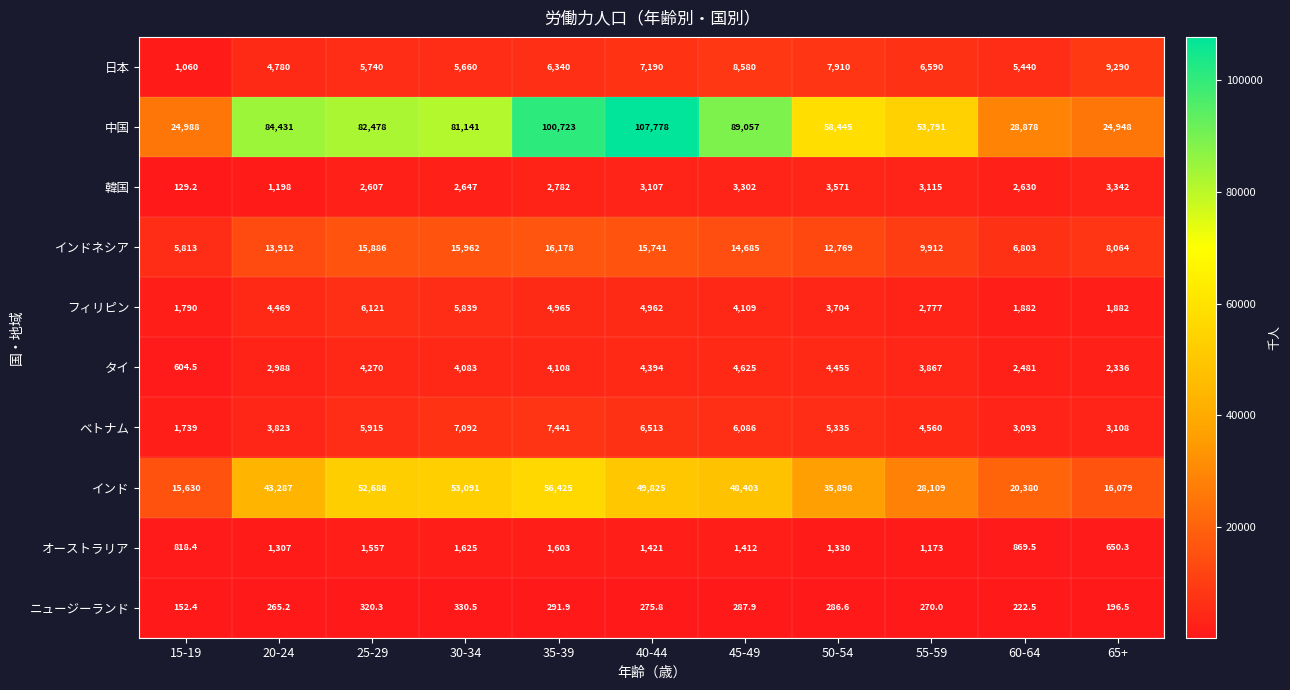

The インドネシア series shows 21683.3 at 45-49. True or false?

False